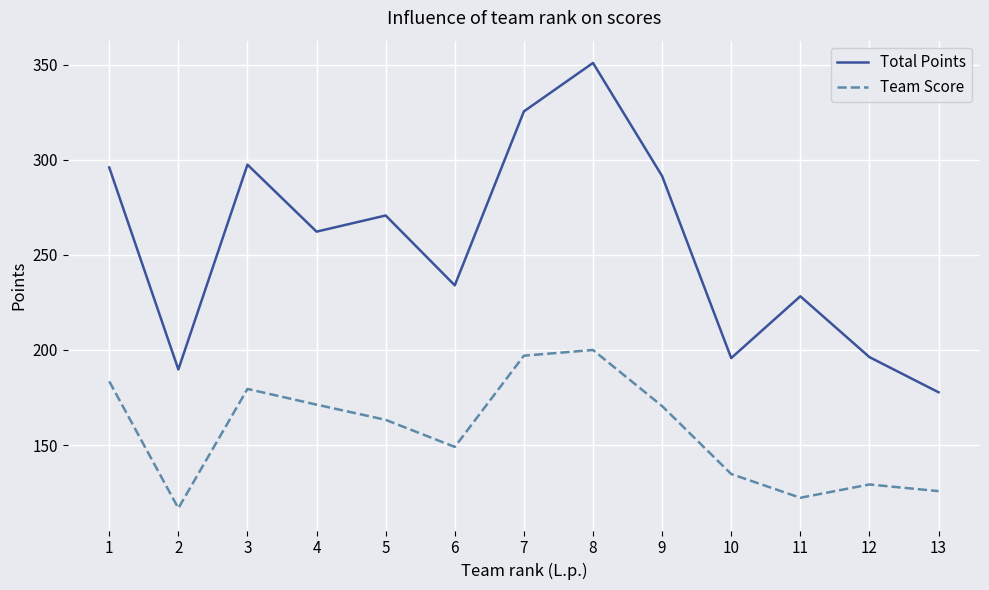

How many lines are shown in the chart?

2